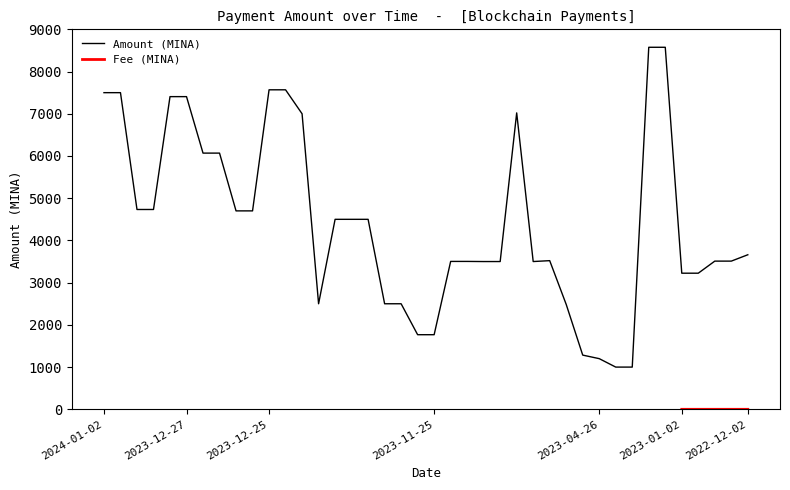

What is the label of the 34th point from the left?

2023-01-25